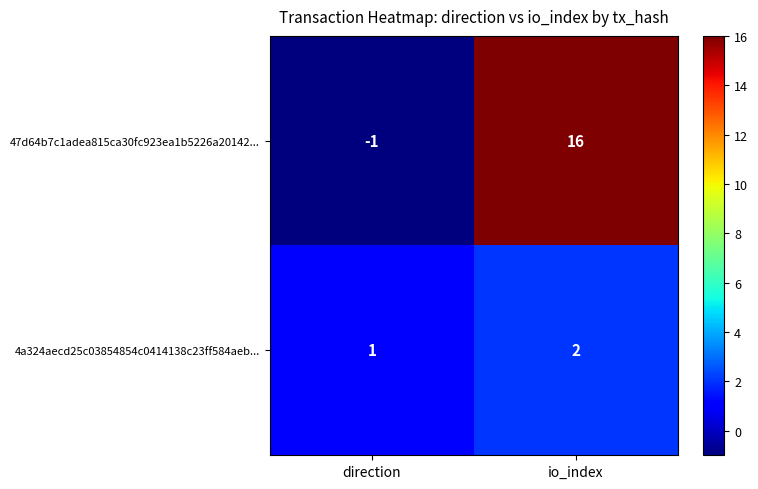

True or false: 4a324aecd25c03854854c0414138c23ff584aeb... has a value of 2 at io_index.

True